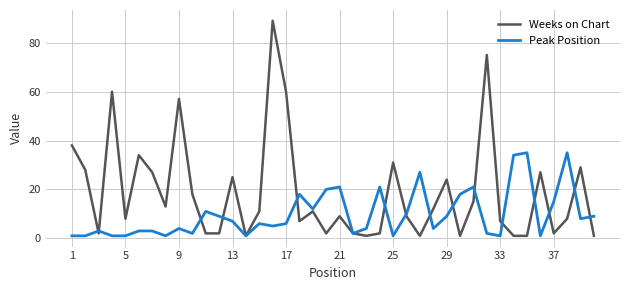

Rank the series by their average value, from highest to lowest.

Weeks on Chart, Peak Position